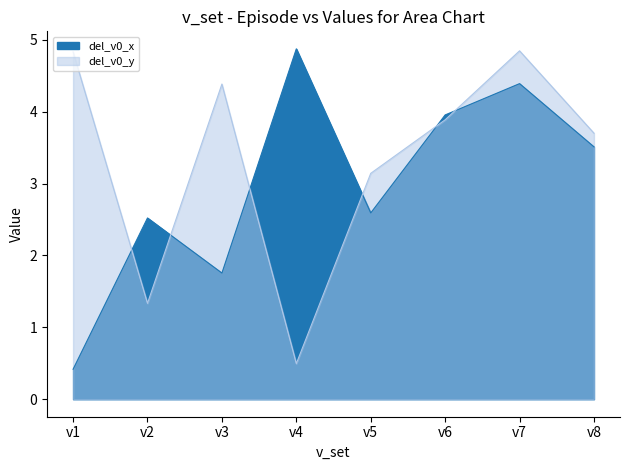

The value of del_v0_x at v1 is 0.2. True or false?

False